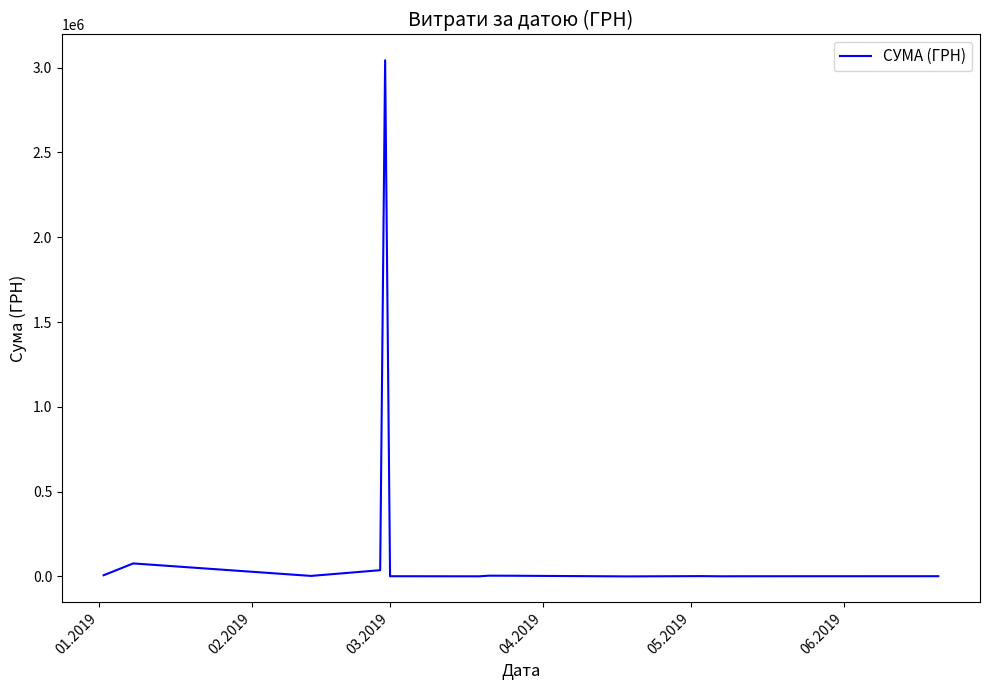

What is the greatest value displayed?

3043706.1